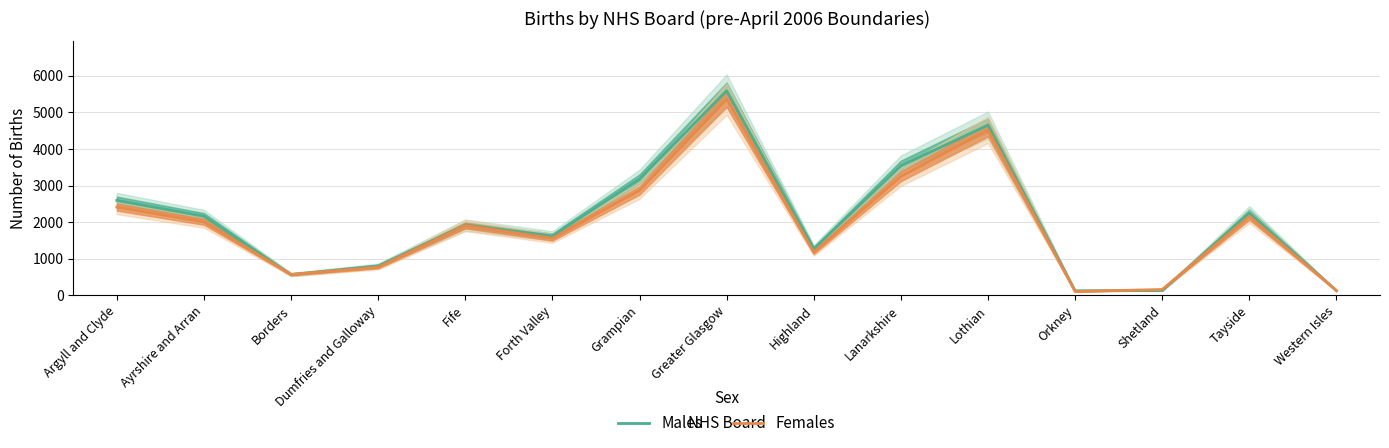

How many values in the Females series are below 1905?

7